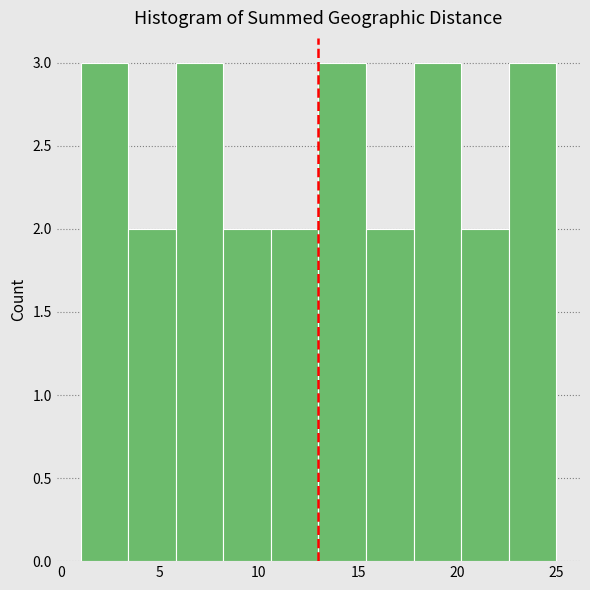

Reading left to right, transcribe this chart: for each bar, give the range it covers on the x-axis and its height. Neither the bar edges nor the heights are printed on the chart, so give them approximately, as read against the axes.

1.0 to 3.4: 3
3.4 to 5.8: 2
5.8 to 8.2: 3
8.2 to 10.6: 2
10.6 to 13.0: 2
13.0 to 15.4: 3
15.4 to 17.8: 2
17.8 to 20.2: 3
20.2 to 22.6: 2
22.6 to 25.0: 3